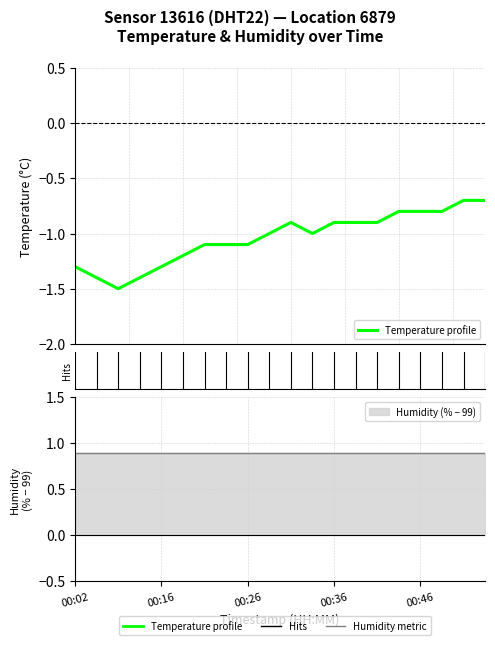

Where is the data nearest to the value -1?

9